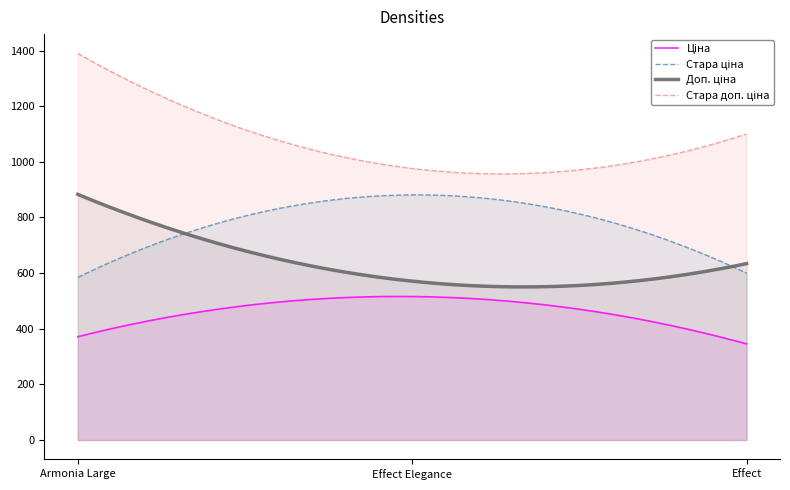

At which category is the sum across all series the highest?

Armonia Large